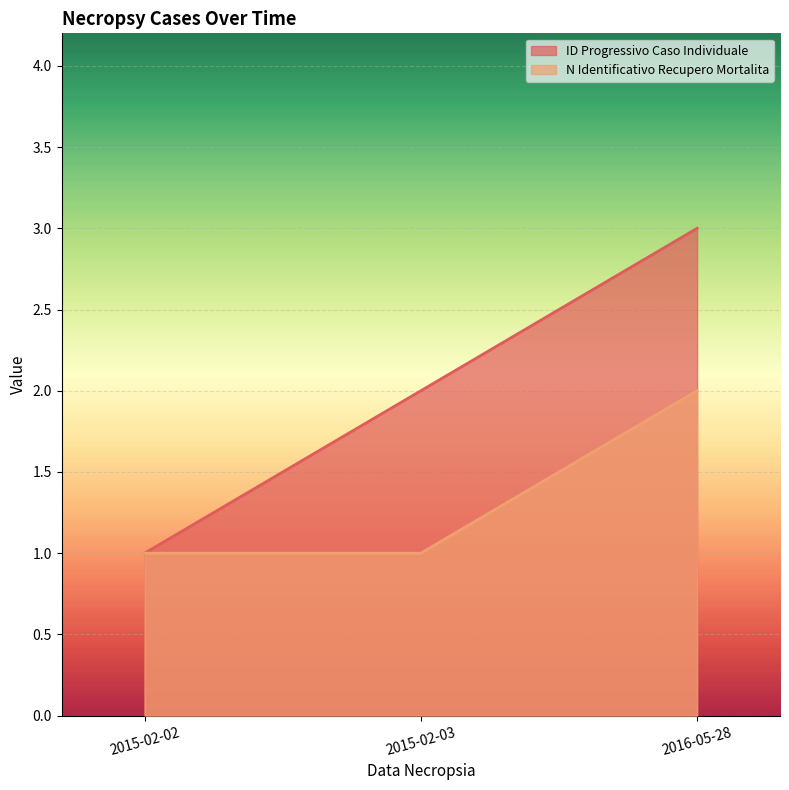

At which label is N_Identificativo_Recupero_Mortalita closest to 1?

2015-02-02